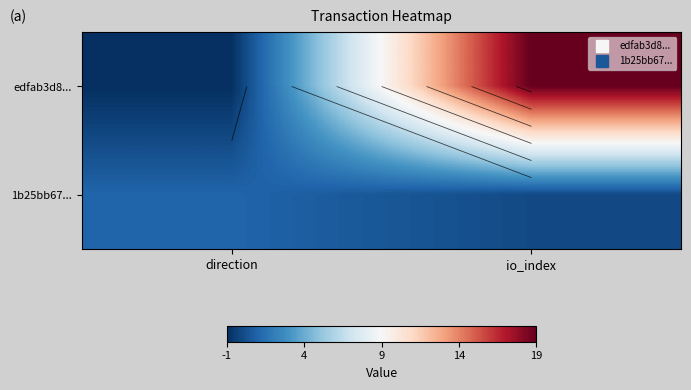

At how many categories does at least one series exceed 17?

1